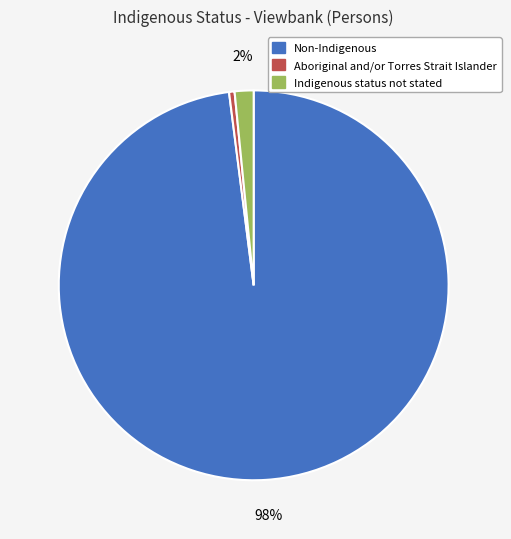

Combined, do Non-Indigenous and Indigenous status not stated account for over 50%?

Yes